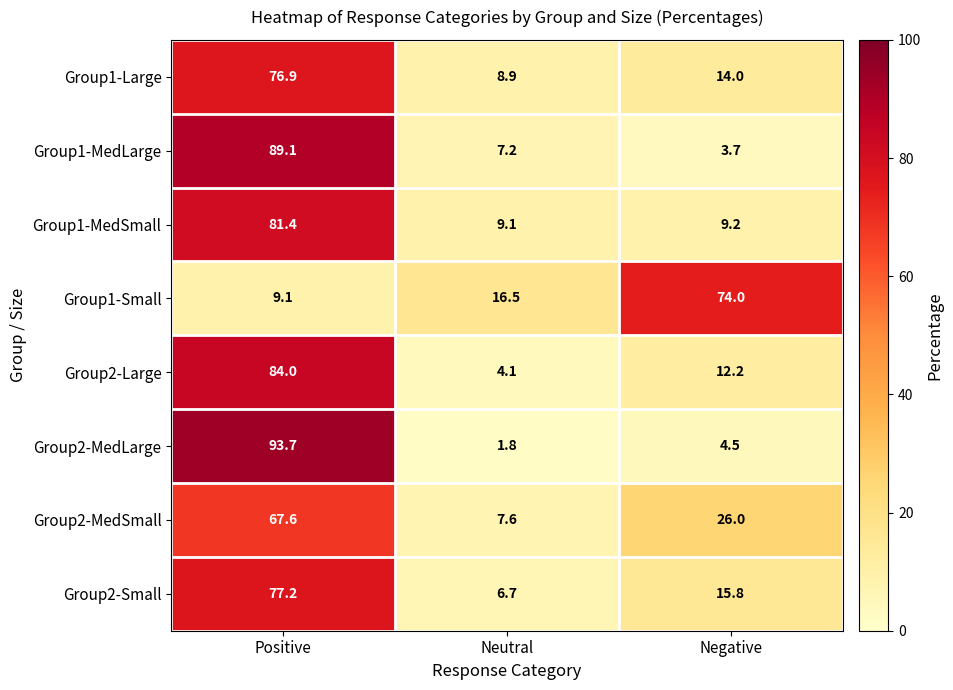

Reading left to right, what are all the values shown in this chart?

Group1-Large: 76.9	8.9	14.0
Group1-MedLarge: 89.1	7.2	3.7
Group1-MedSmall: 81.4	9.1	9.2
Group1-Small: 9.1	16.5	74.0
Group2-Large: 84.0	4.1	12.2
Group2-MedLarge: 93.7	1.8	4.5
Group2-MedSmall: 67.6	7.6	26.0
Group2-Small: 77.2	6.7	15.8